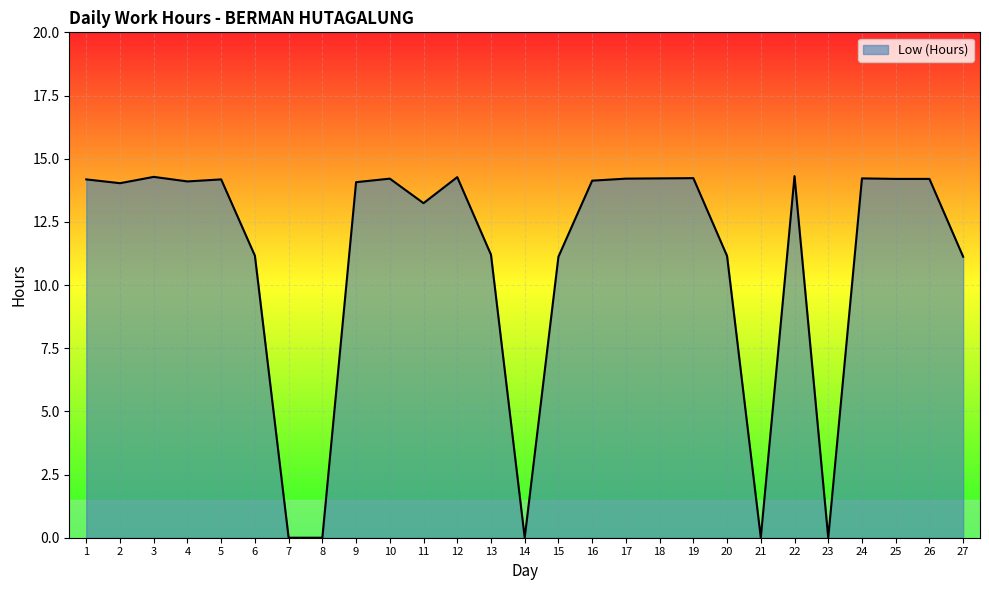

What is the change in value from 4 to 7?

-14.1